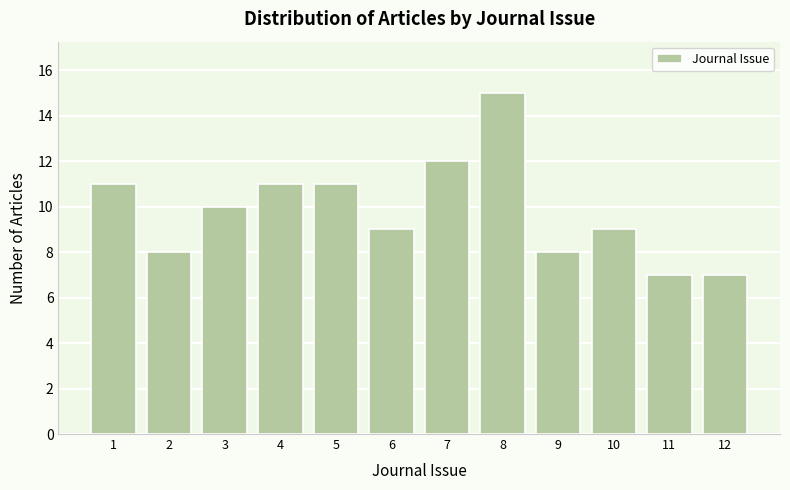

Reading left to right, extract all data points from this chart.

1=11	2=8	3=10	4=11	5=11	6=9	7=12	8=15	9=8	10=9	11=7	12=7